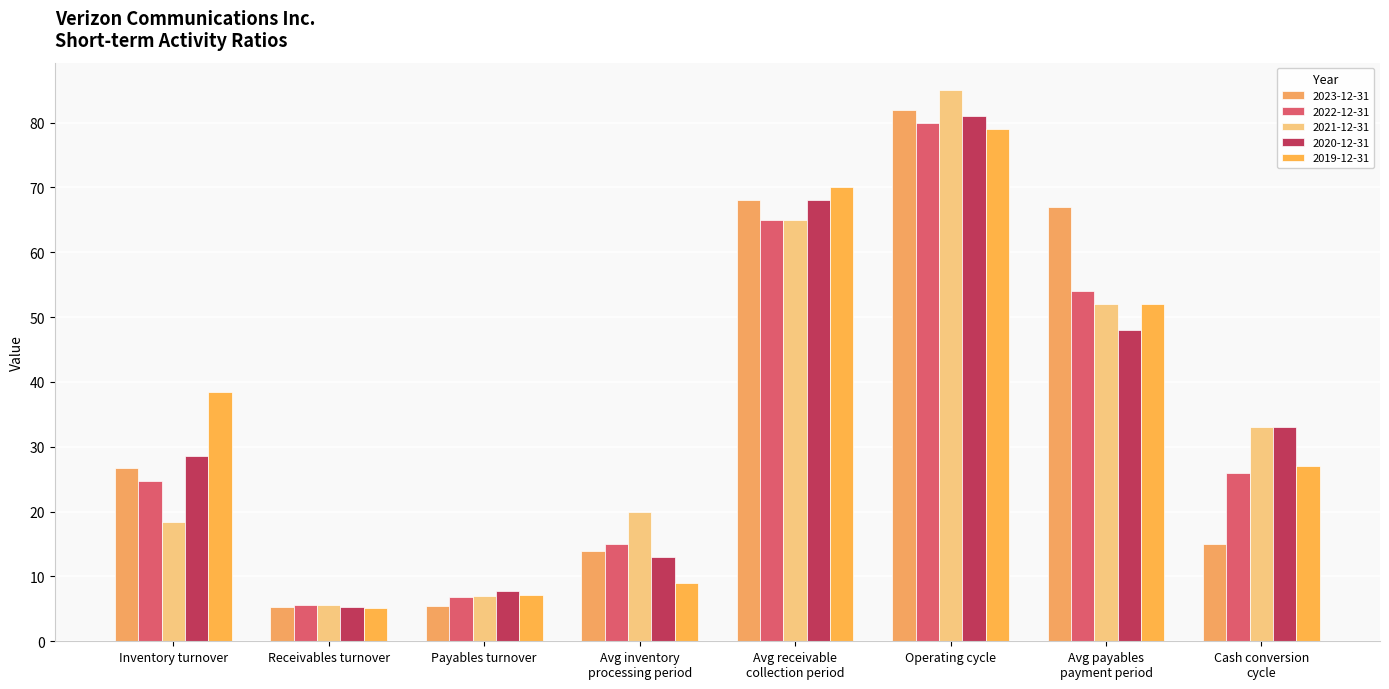

Between Receivables turnover and Payables turnover, which series saw the biggest shift?

2020-12-31